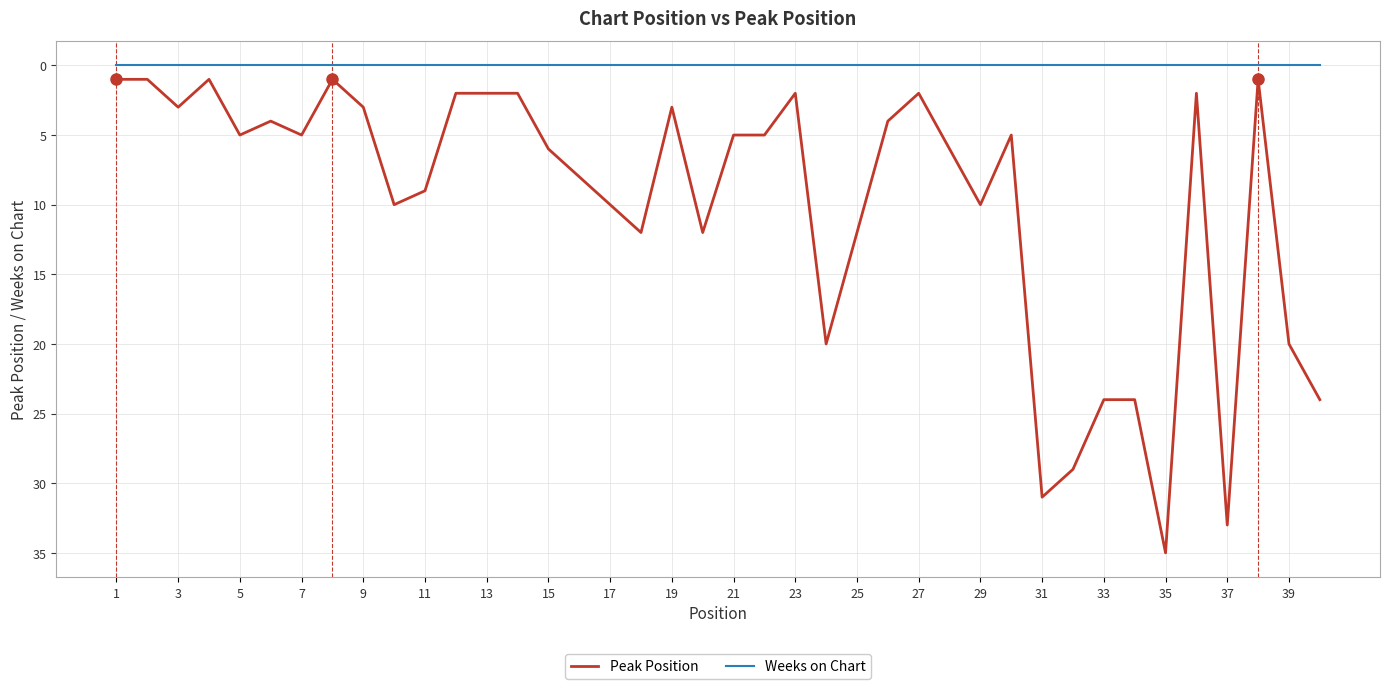

Which series has the largest total across all categories?

Peak Position